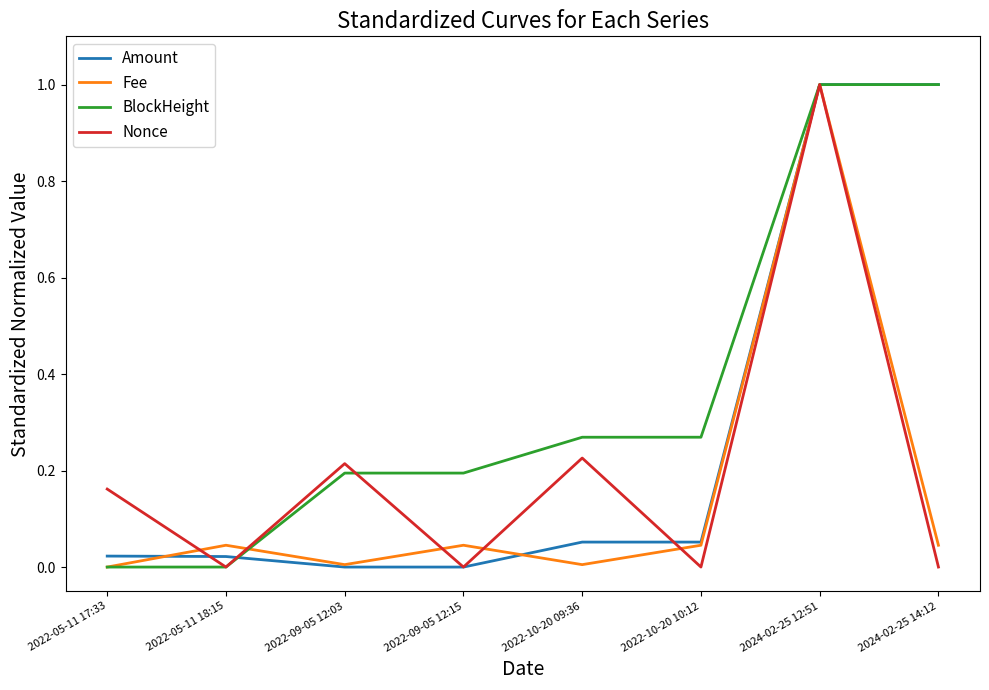

The Amount series shows 0.0 at 2022-05-11 17:33. True or false?

True